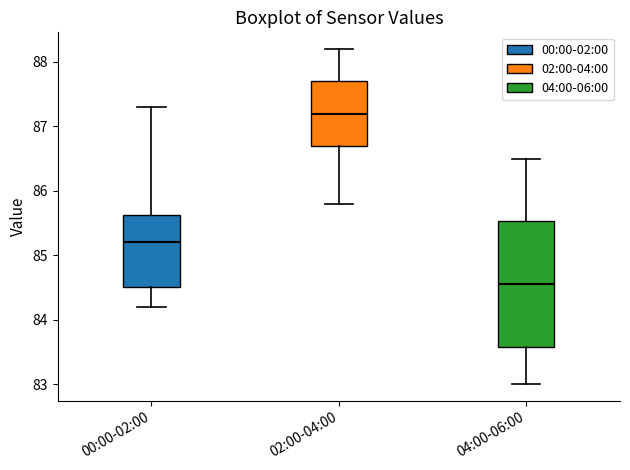

Which box has the highest median line?

02:00-04:00